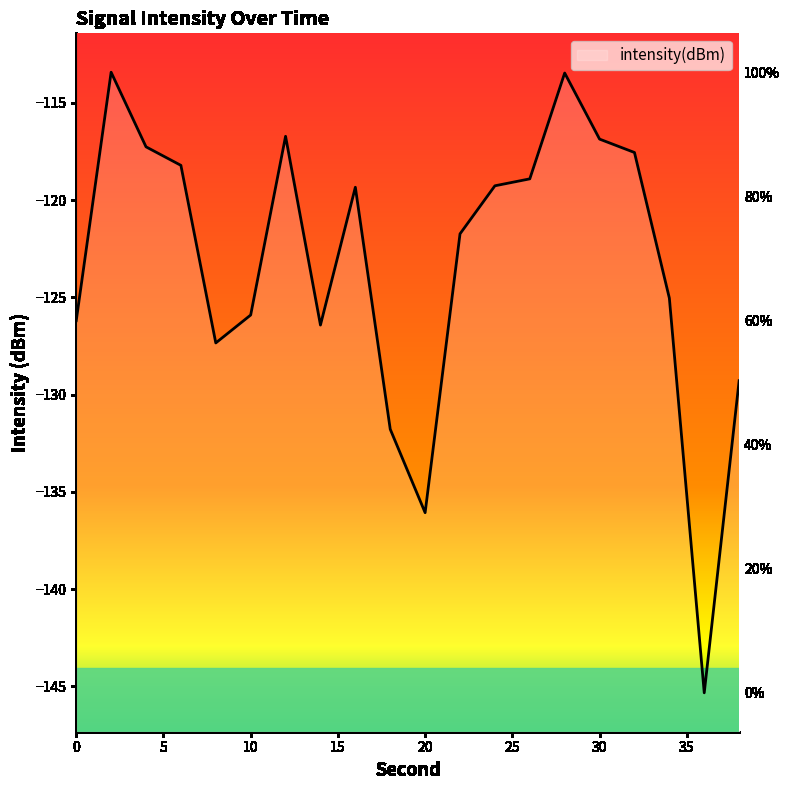

What is the value of the 9th point from the left?

-119.3